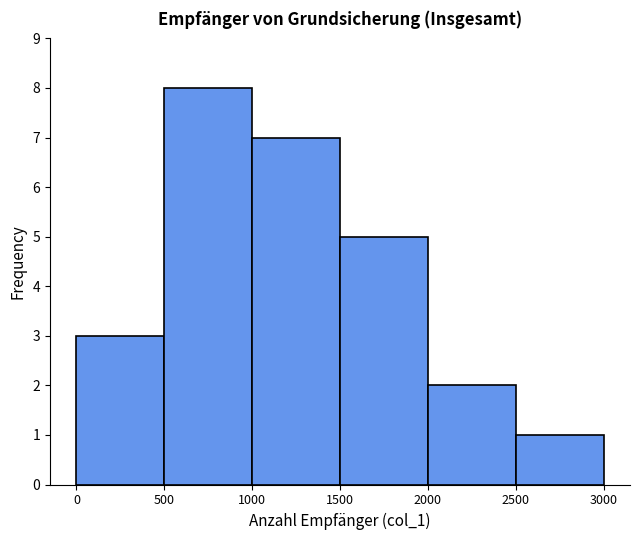

Reading left to right, list every bar in this chart as the range it spans on the x-axis followed by its height. The values are not printed on the chart, so give them approximately, as read against the axis.

0 to 500: 3
500 to 1000: 8
1000 to 1500: 7
1500 to 2000: 5
2000 to 2500: 2
2500 to 3000: 1